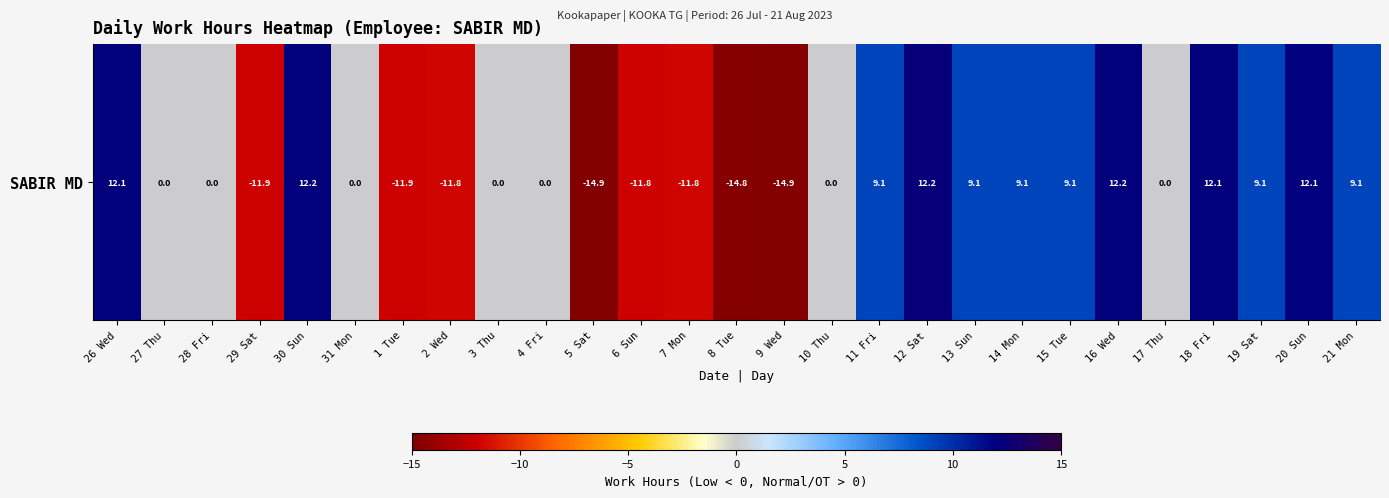

List the labels in order of value, largest first.

12 Sat, 30 Sun, 16 Wed, 26 Wed, 18 Fri, 20 Sun, 15 Tue, 11 Fri, 14 Mon, 21 Mon, 13 Sun, 19 Sat, 27 Thu, 28 Fri, 31 Mon, 3 Thu, 4 Fri, 10 Thu, 17 Thu, 2 Wed, 7 Mon, 6 Sun, 29 Sat, 1 Tue, 8 Tue, 5 Sat, 9 Wed